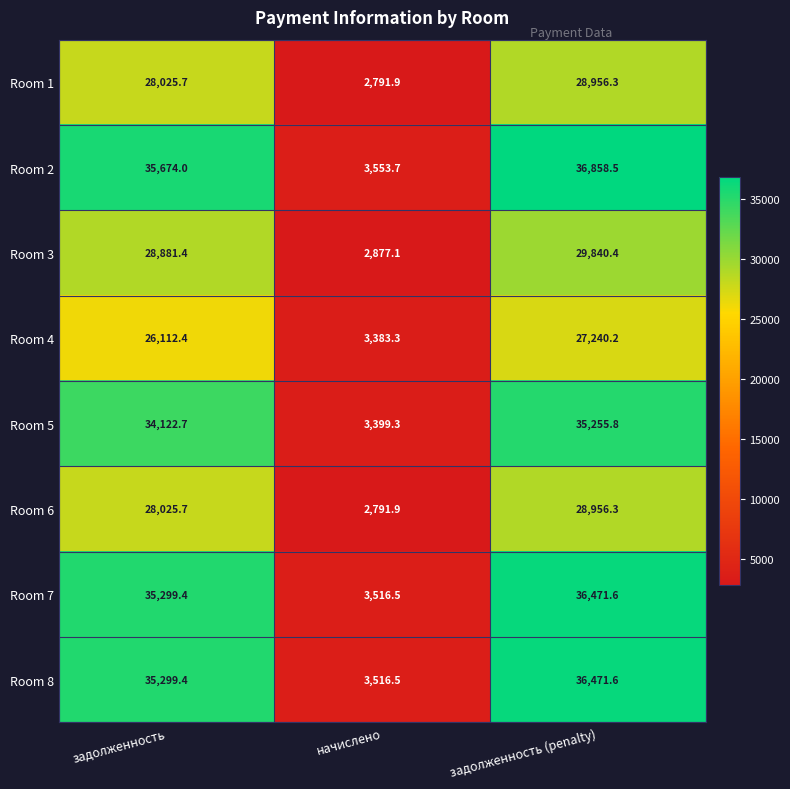

Count the number of categories in the chart.

3